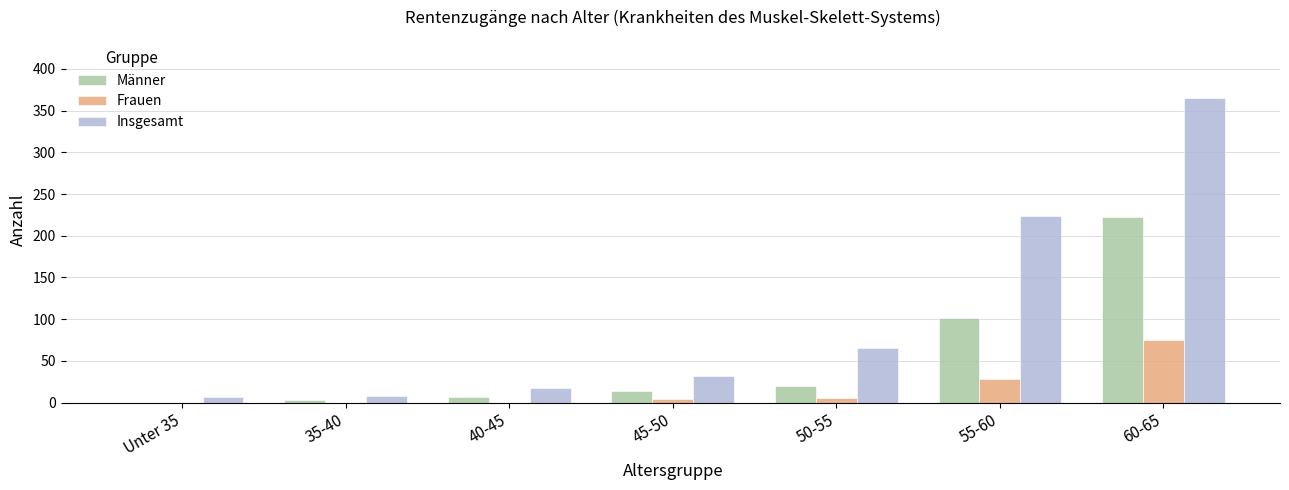

What is the sum of all Frauen values?

113